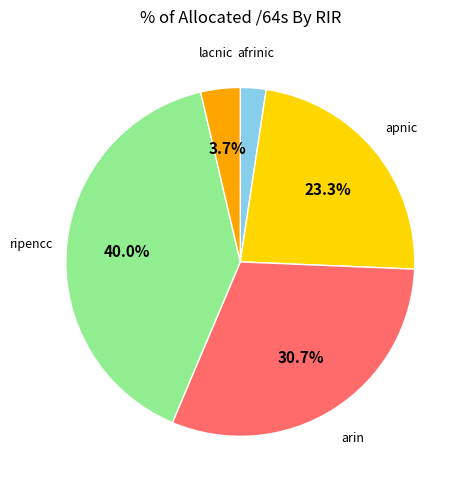

Does any single category account for the majority?

No